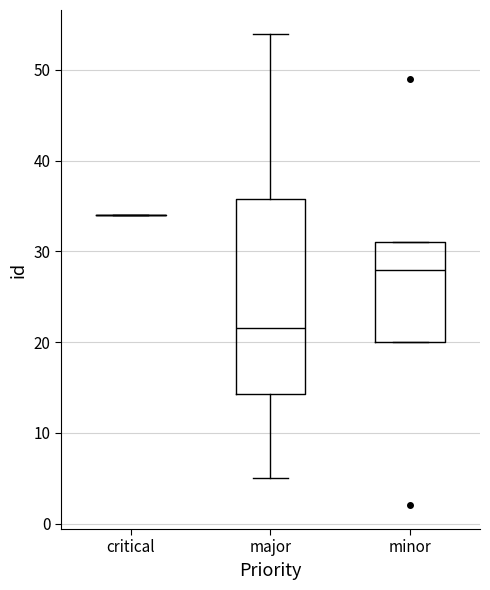

Reading left to right, transcribe this box plot: for each box, give where its median line is, the range the box spans, and where its two whiskers end, as read against the y-axis. The values are not printed on the chart, so give them approximately, as read against the axis.

critical: box collapsed to a line at 34, whiskers 34 to 34
major: median 22, box 14 to 36, whiskers 5 to 54
minor: median 28, box 20 to 31, whiskers 20 to 31